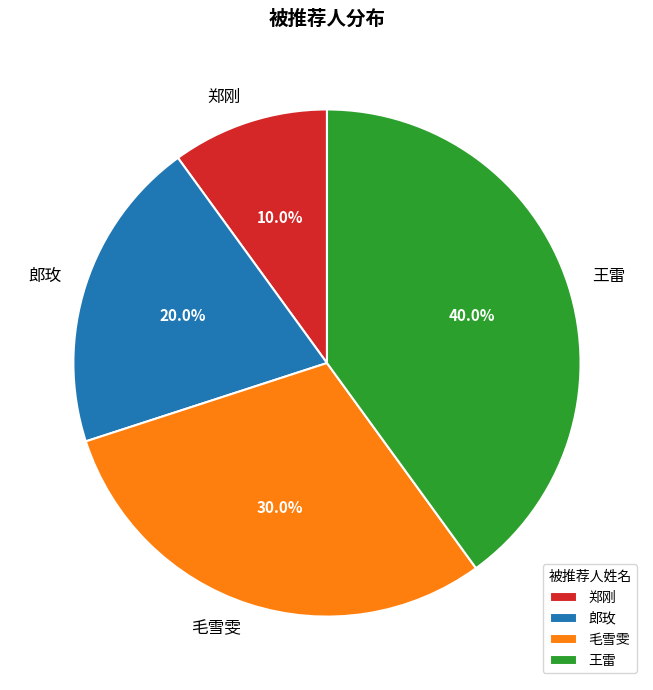

What percentage is the 毛雪雯 slice, to the nearest percent?

30%